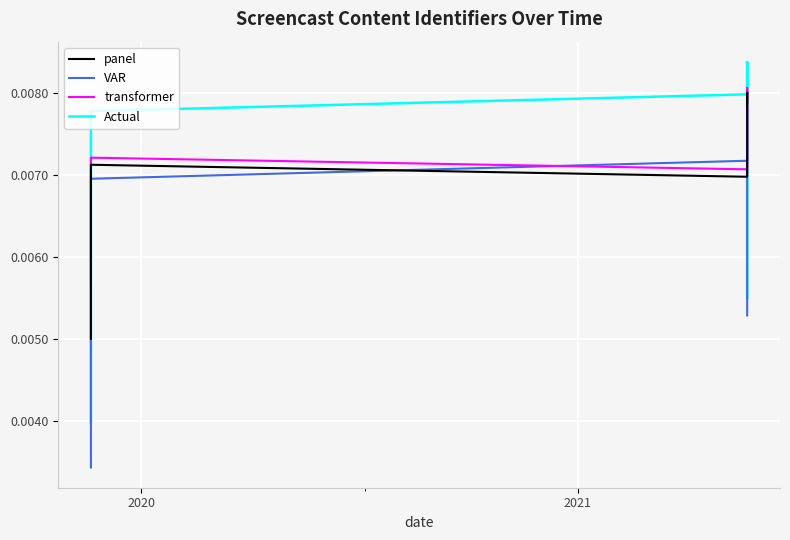

Which has a higher value, 2021-05-18 or 2021-05-18?

2021-05-18